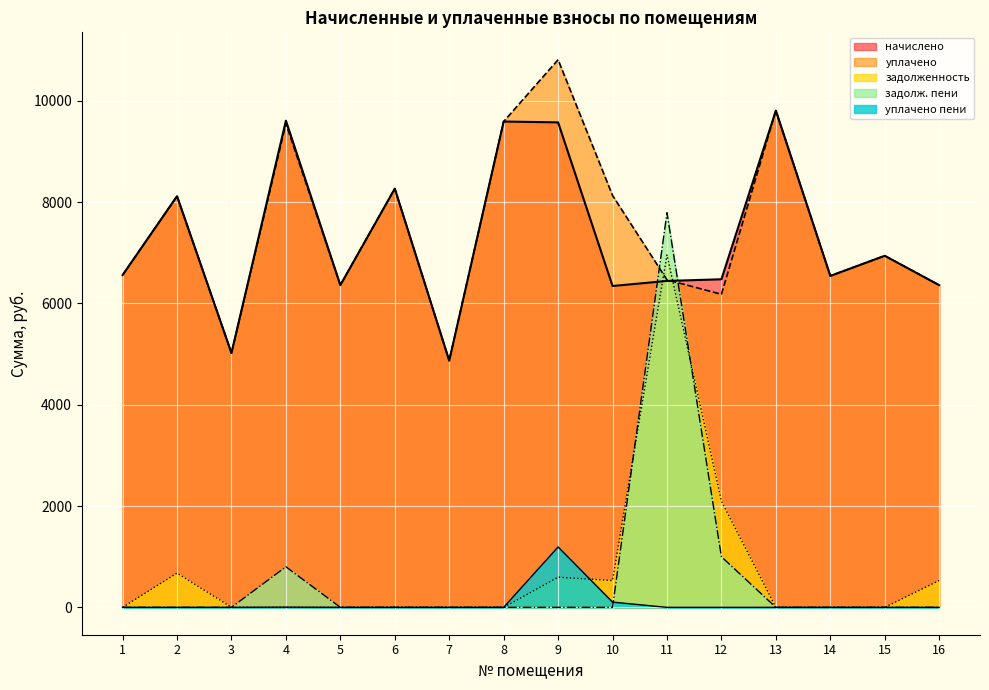

Reading left to right, extract all data points from this chart.

начислено: 6557.8	8114.4	5017.7	9604.8	6359.0	8263.4	4868.6	9588.2	9571.7	6342.5	6441.8	6475.2	9803.5	6541.2	6938.6	6359.0
уплачено: 6557.8	8114.4	5017.7	9546.8	6359.0	8263.4	4868.6	9588.2	10808.4	8129.2	6464.1	6178.6	9803.5	6541.2	6938.6	6359.0
задолженность: 0.0	676.2	0.0	0.0	0.0	0.0	0.0	0.0	595.3	528.5	6955.4	2094.3	0.0	0.0	0.0	529.9
задолж. пени: 0.0	0.0	0.0	800.4	0.0	0.0	0.0	0.0	0.0	0.0	7788.9	999.1	0.0	0.0	0.0	0.0
уплачено пени: 0.0	0.0	0.0	3.8	0.0	0.0	0.0	0.0	1191.6	103.2	0.0	0.0	0.0	0.0	0.0	0.0